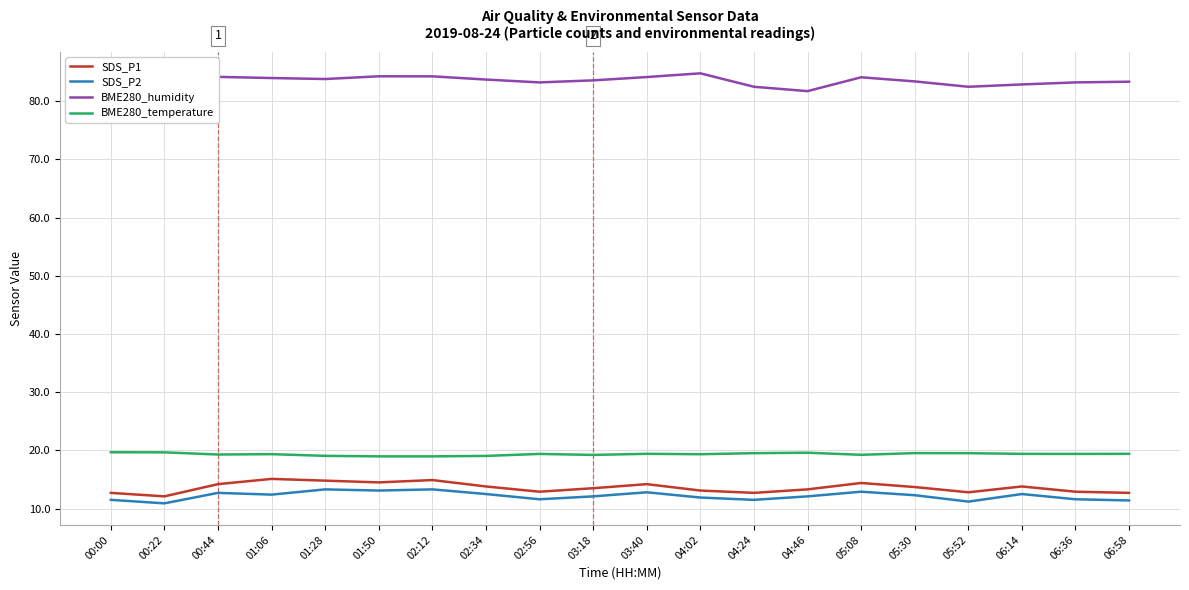

Reading right to left, transcribe all the data shown in this chart.

SDS_P1: 06:58=12.7	06:36=12.9	06:14=13.8	05:52=12.8	05:30=13.7	05:08=14.4	04:46=13.3	04:24=12.7	04:02=13.1	03:40=14.2	03:18=13.5	02:56=12.9	02:34=13.8	02:12=14.9	01:50=14.5	01:28=14.8	01:06=15.1	00:44=14.2	00:22=12.1	00:00=12.7
SDS_P2: 06:58=11.4	06:36=11.6	06:14=12.5	05:52=11.2	05:30=12.3	05:08=12.9	04:46=12.1	04:24=11.5	04:02=11.9	03:40=12.8	03:18=12.1	02:56=11.6	02:34=12.5	02:12=13.3	01:50=13.1	01:28=13.3	01:06=12.4	00:44=12.7	00:22=10.9	00:00=11.5
BME280_humidity: 06:58=83.3	06:36=83.2	06:14=82.9	05:52=82.5	05:30=83.4	05:08=84.1	04:46=81.7	04:24=82.5	04:02=84.8	03:40=84.1	03:18=83.6	02:56=83.2	02:34=83.7	02:12=84.2	01:50=84.3	01:28=83.8	01:06=84.0	00:44=84.2	00:22=81.4	00:00=81.6
BME280_temperature: 06:58=19.4	06:36=19.4	06:14=19.4	05:52=19.5	05:30=19.5	05:08=19.2	04:46=19.6	04:24=19.5	04:02=19.3	03:40=19.4	03:18=19.2	02:56=19.4	02:34=19.1	02:12=19.0	01:50=19.0	01:28=19.1	01:06=19.4	00:44=19.3	00:22=19.7	00:00=19.7